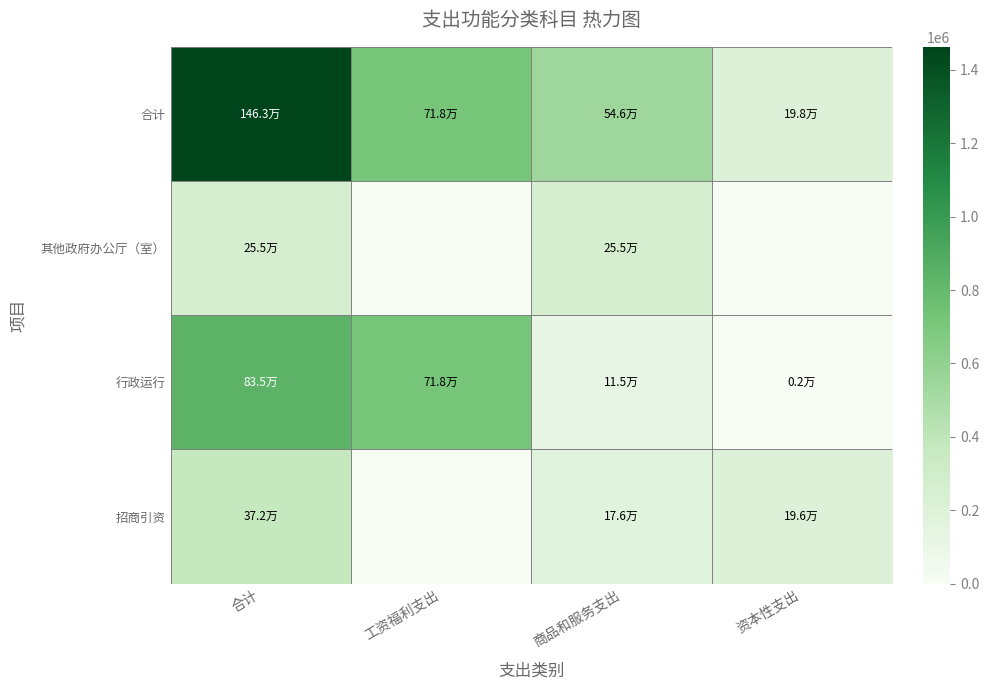

Reading left to right, extract all data points from this chart.

合计: 合计=1462666	工资福利支出=718223	商品和服务支出=546323	资本性支出=198120
其他政府办公厅（室）: 合计=255281	工资福利支出=0	商品和服务支出=255281	资本性支出=0
行政运行: 合计=835344	工资福利支出=718223	商品和服务支出=115401	资本性支出=1720
招商引资: 合计=372041	工资福利支出=0	商品和服务支出=175641	资本性支出=196400